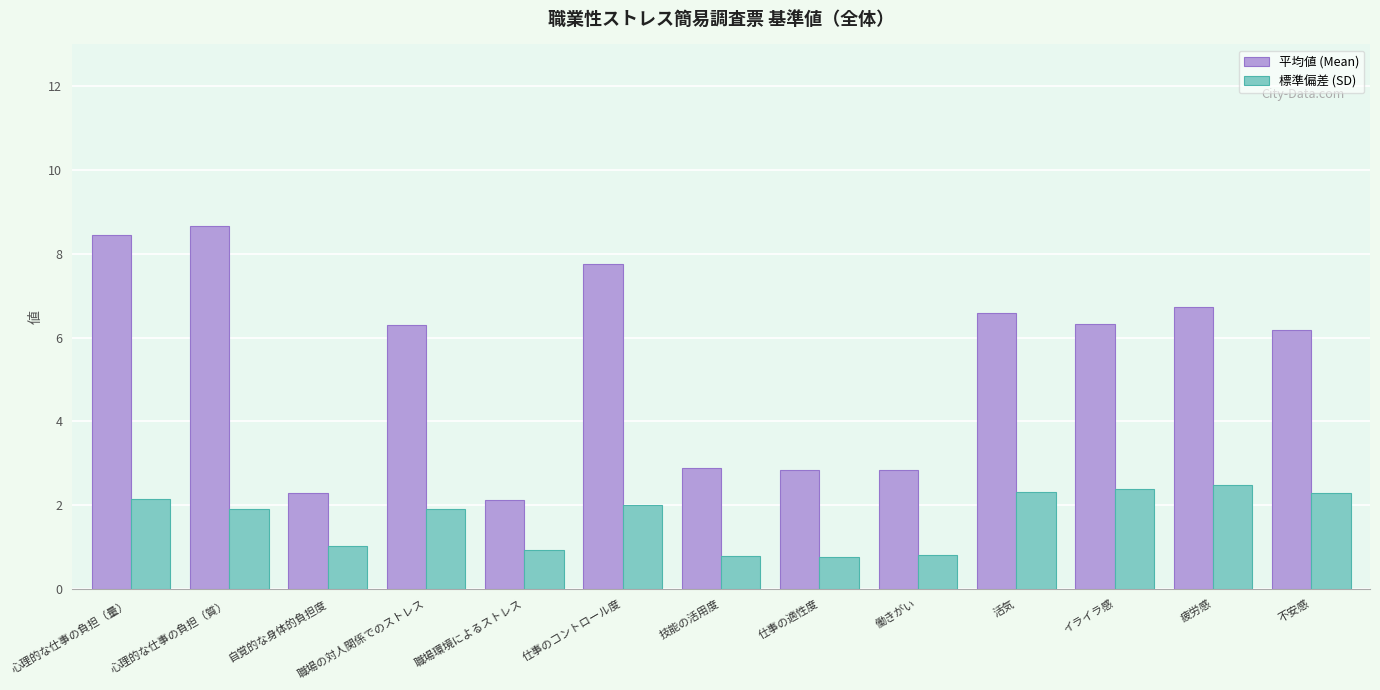

What value does the 標準偏差 (SD) series have at 活気?

2.3